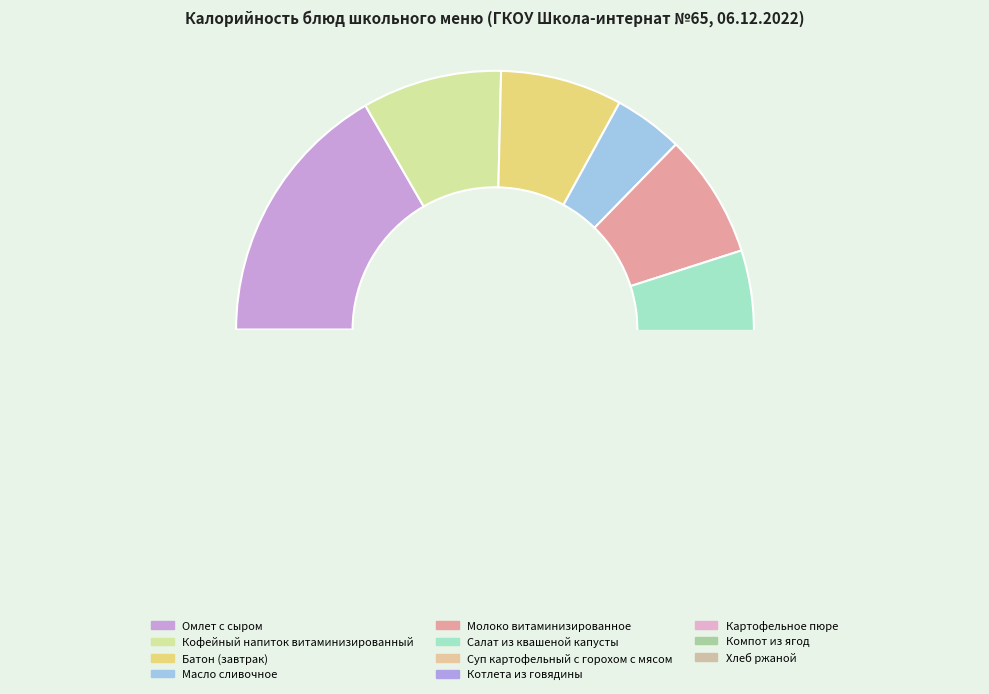

Which slice is the largest?

Омлет с сыром